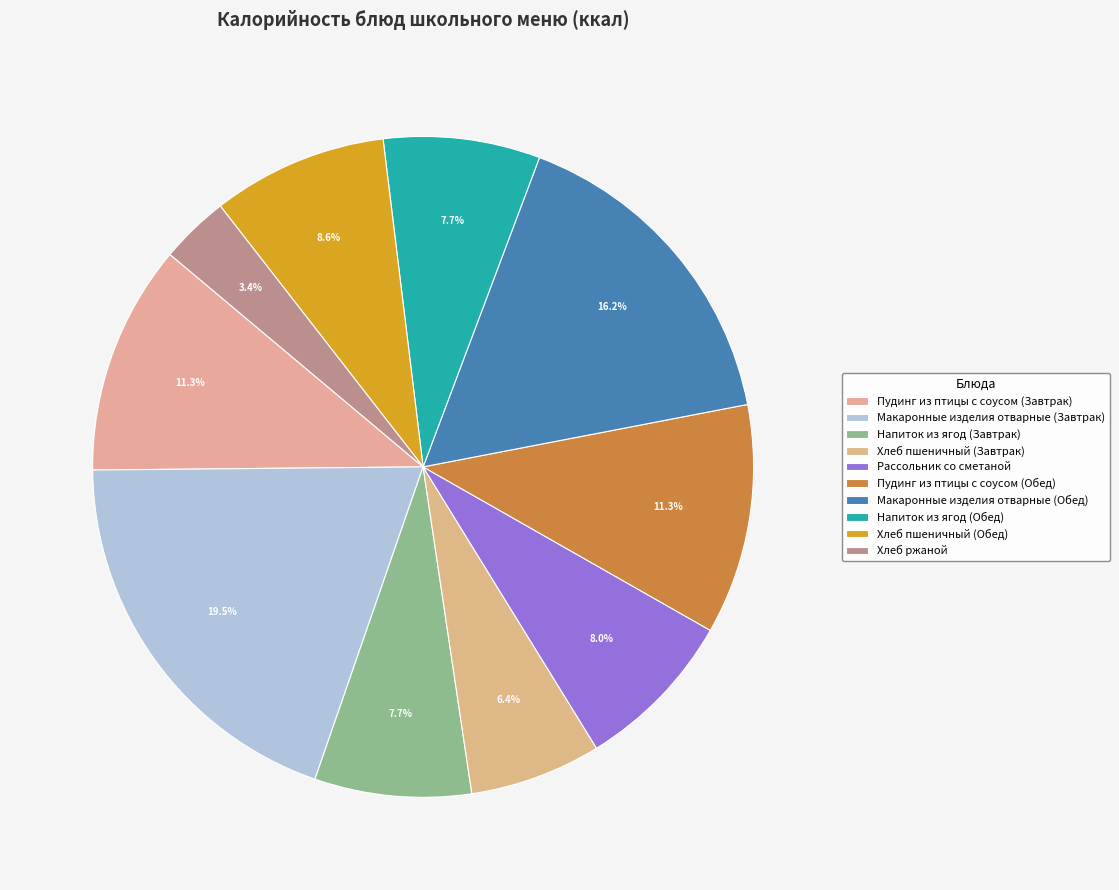

Is it true that Хлеб пшеничный (Обед) is 18% of the pie?

False